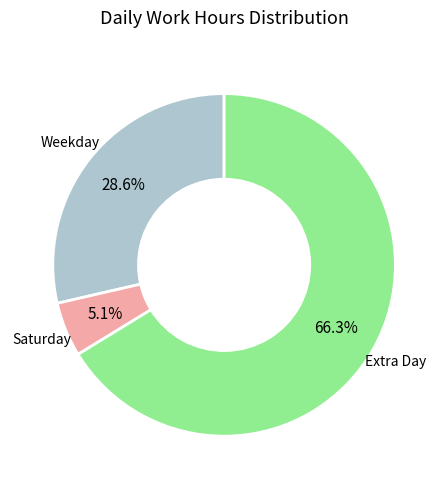

To the nearest percent, what is the difference between the largest and smallest slice percentages?

61%